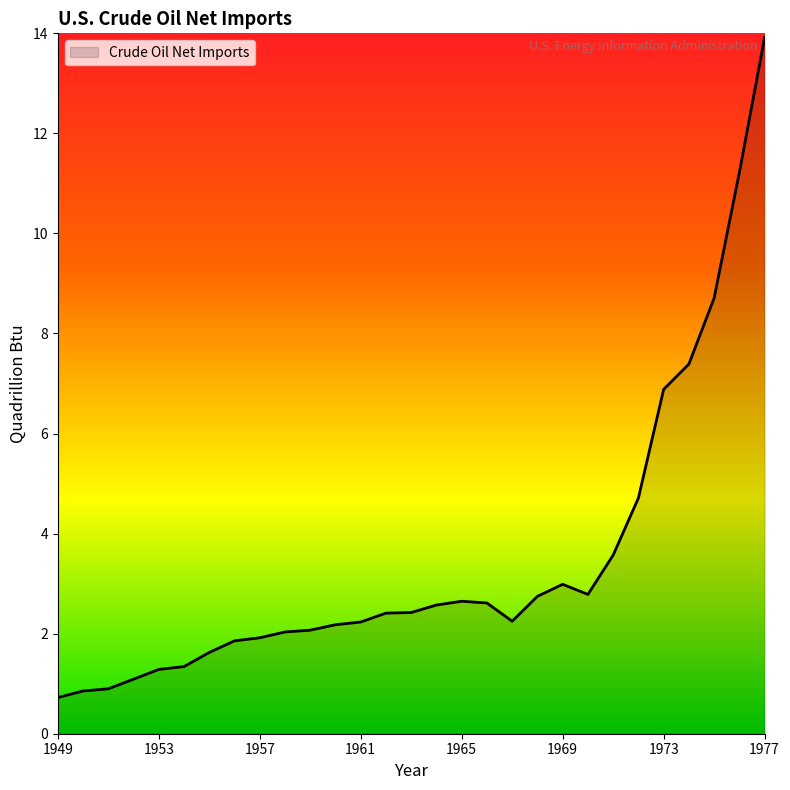

What is the greatest value displayed?

13.9